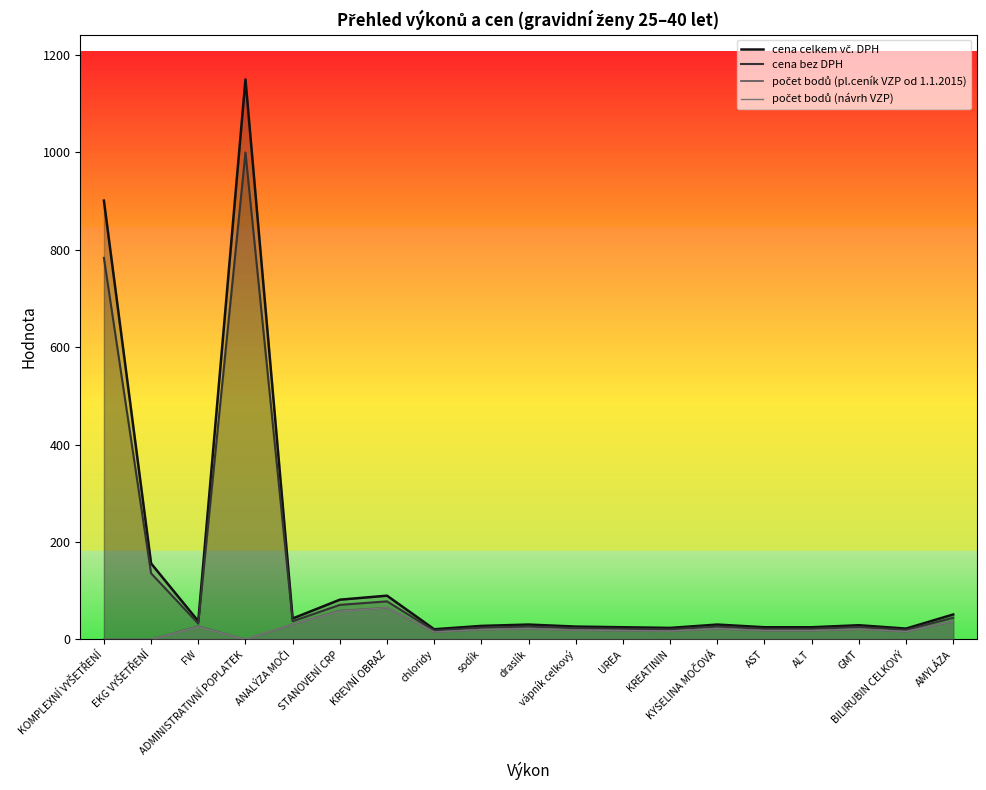

At which label is počet bodů (návrh VZP) closest to 32?

ANALÝZA MOČI